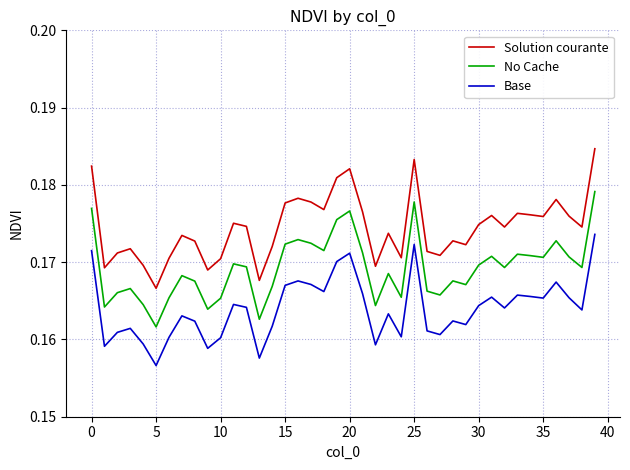

Rank the series by their maximum value, from highest to lowest.

Solution courante, No Cache, Base